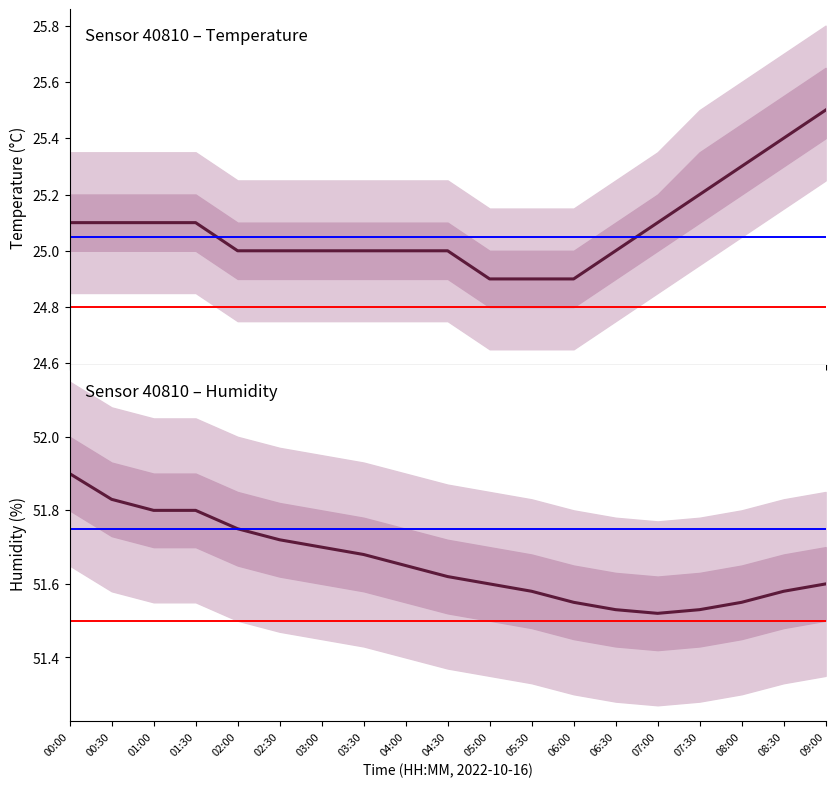

Which has a higher value, 08:00 or 06:00?

08:00